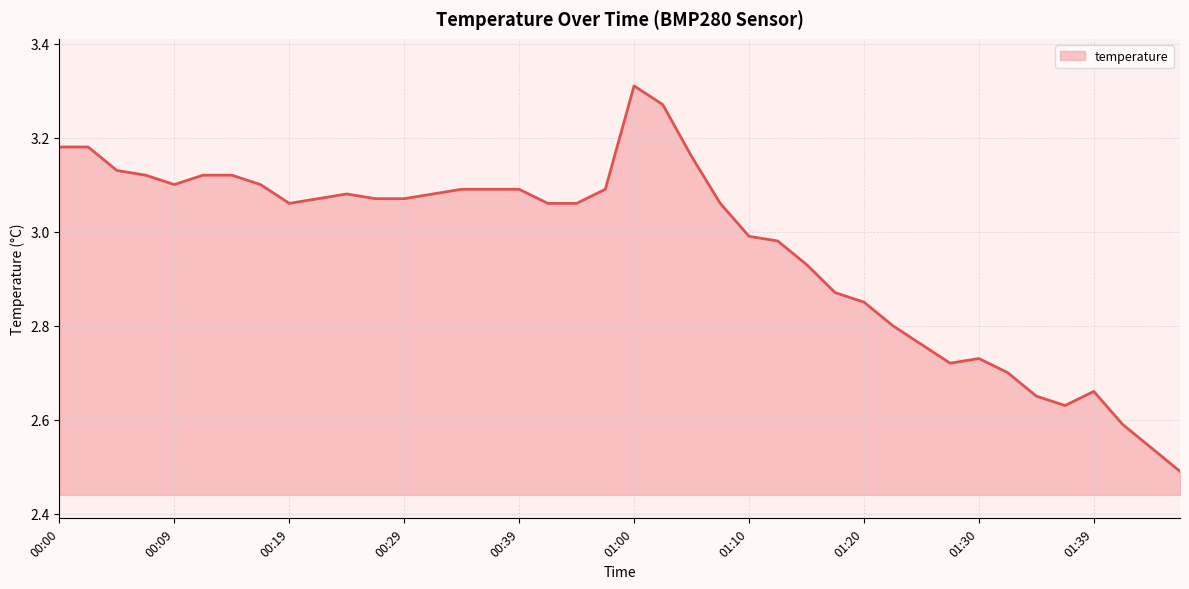

How many points are lower than both their immediate neighbors (excluding endpoints)?

4